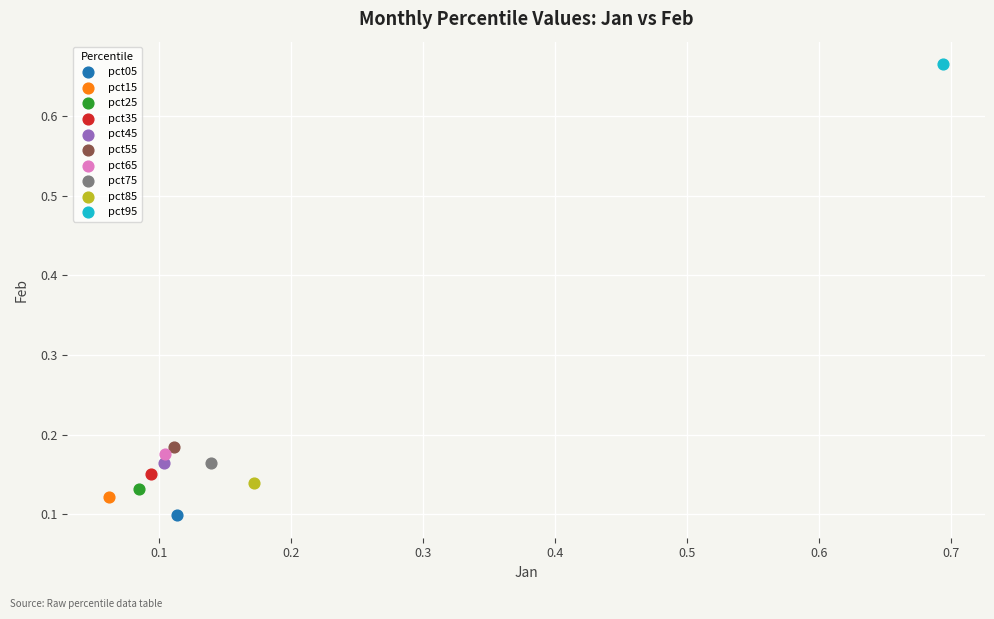

Which series contains the lowest Y value?

pct05